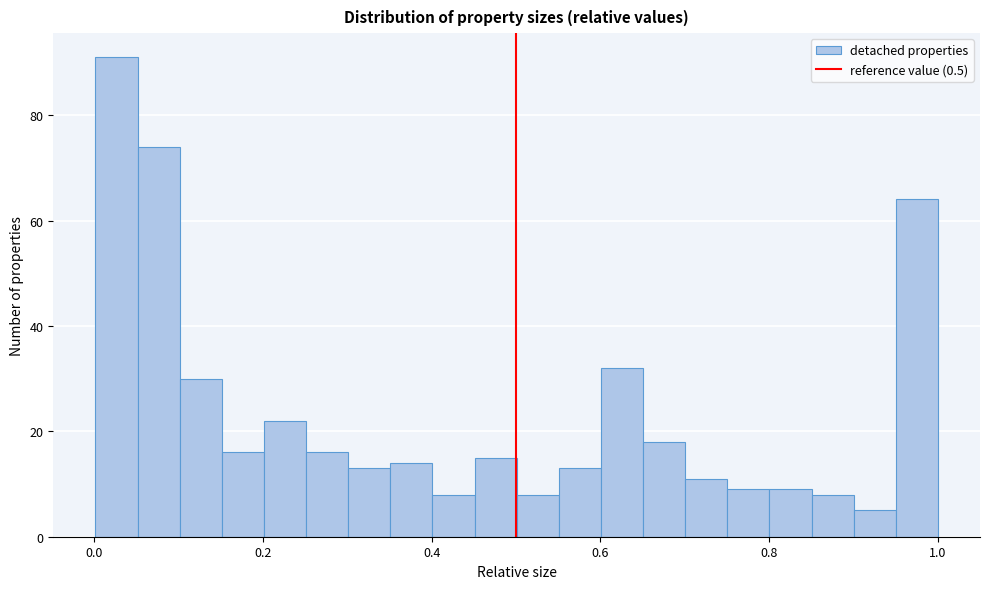

Read against the x-axis, roughly where is the centre of the tallest bar?

0.02